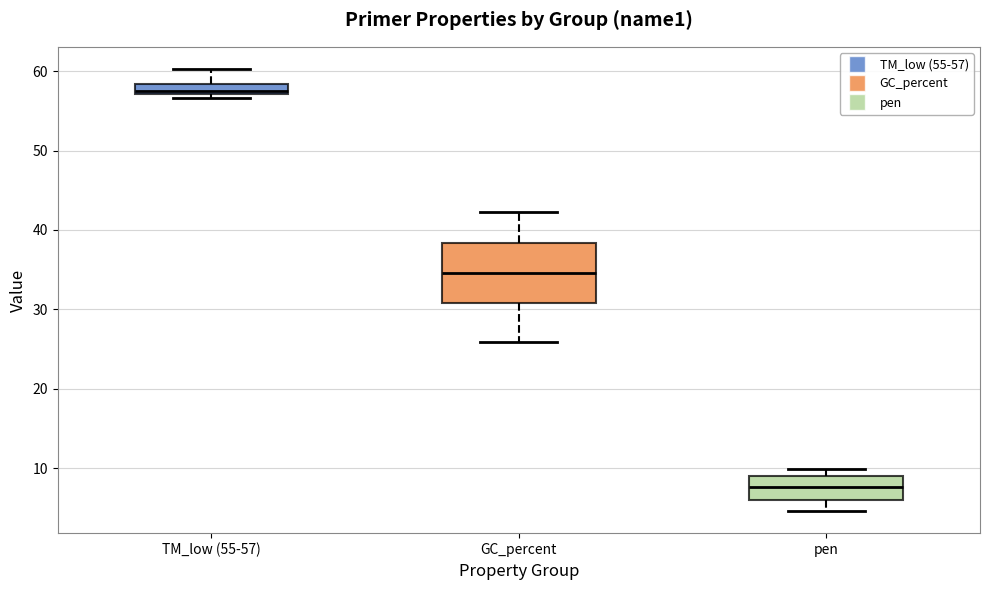

Which box's median line is the lowest?

pen